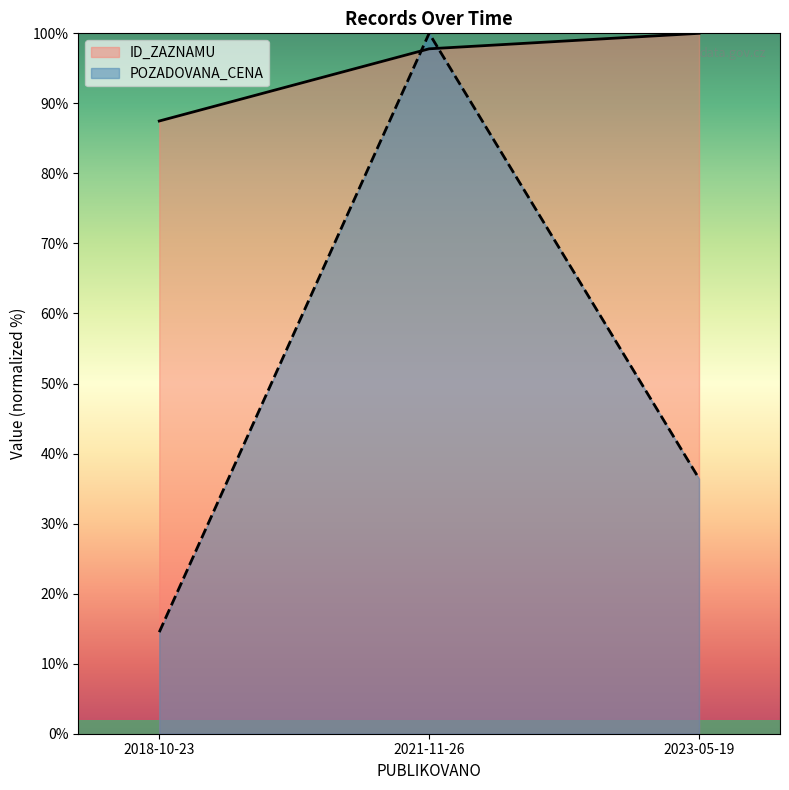

The value of POZADOVANA_CENA at 2018-10-23 is 22.2. True or false?

False